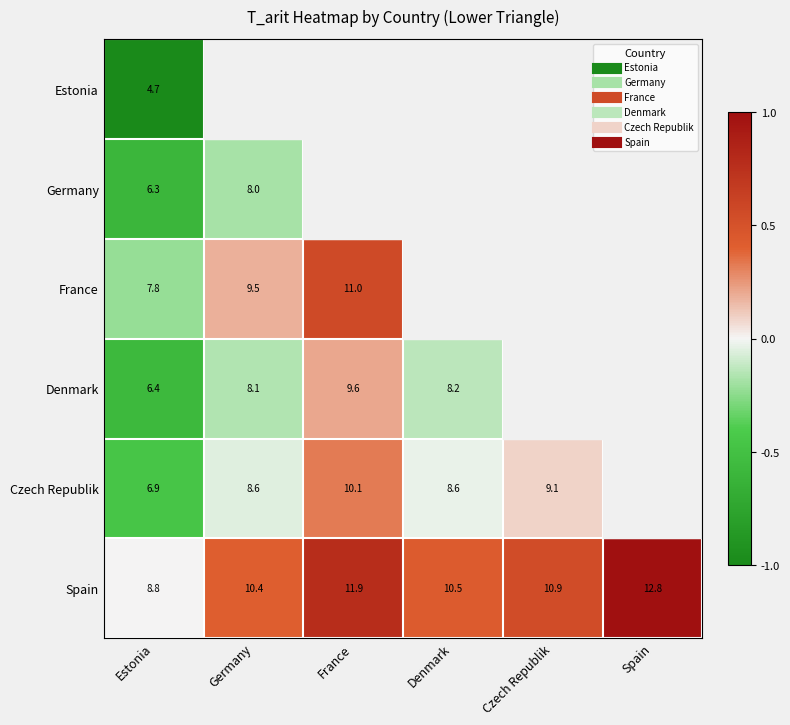

Rank the series by their maximum value, from lowest to highest.

Estonia, Germany, Denmark, Czech Republik, France, Spain